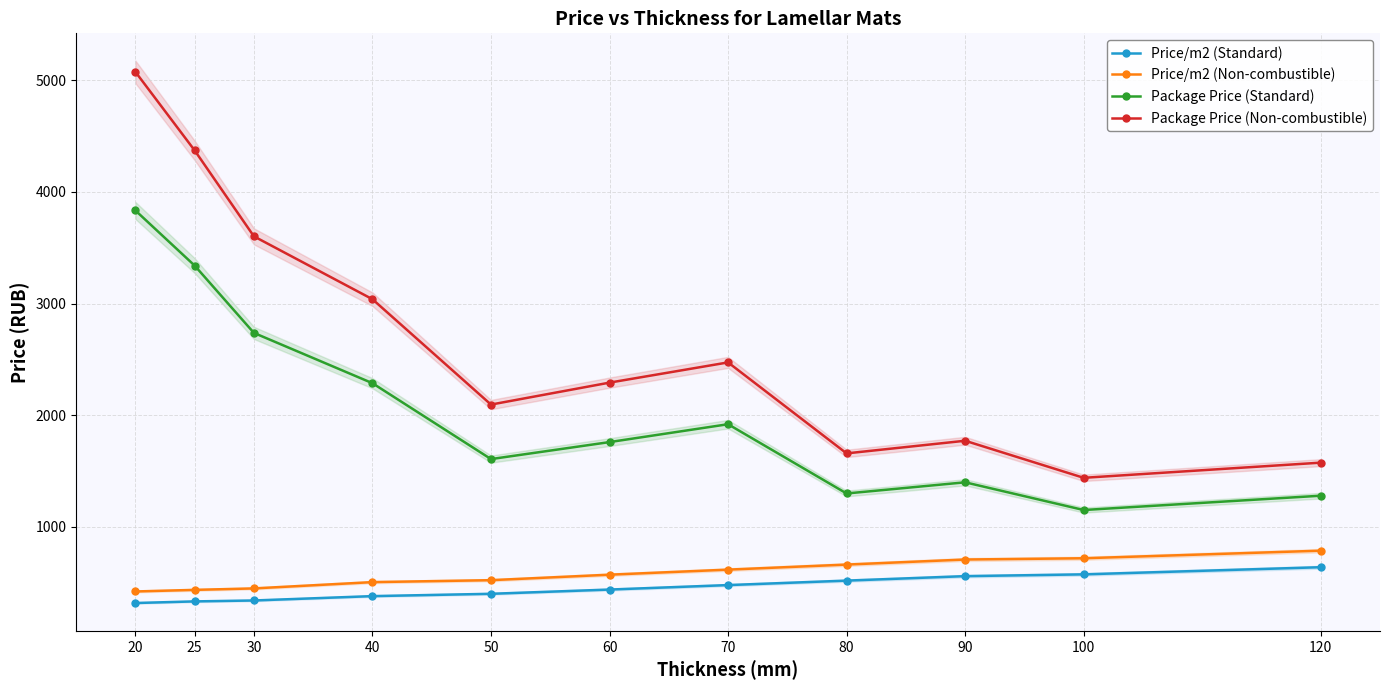

True or false: Price/m2 (Standard) has more than 1 interior local peaks.

False